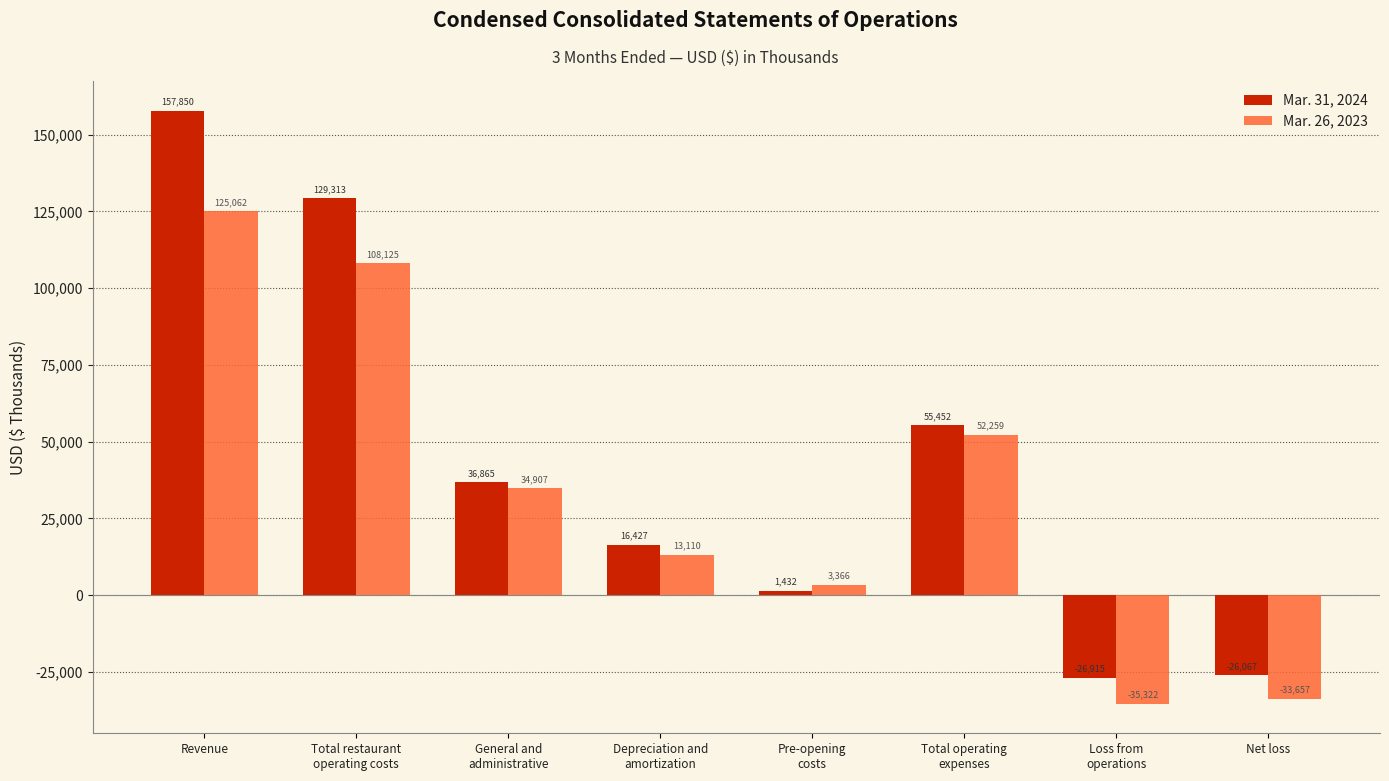

What are all the series names shown in the legend?

Mar. 31, 2024, Mar. 26, 2023